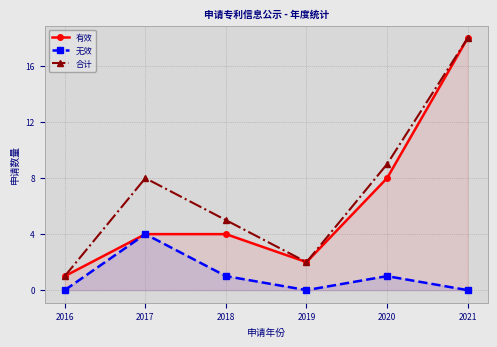

How many distinct data groups are displayed?

3